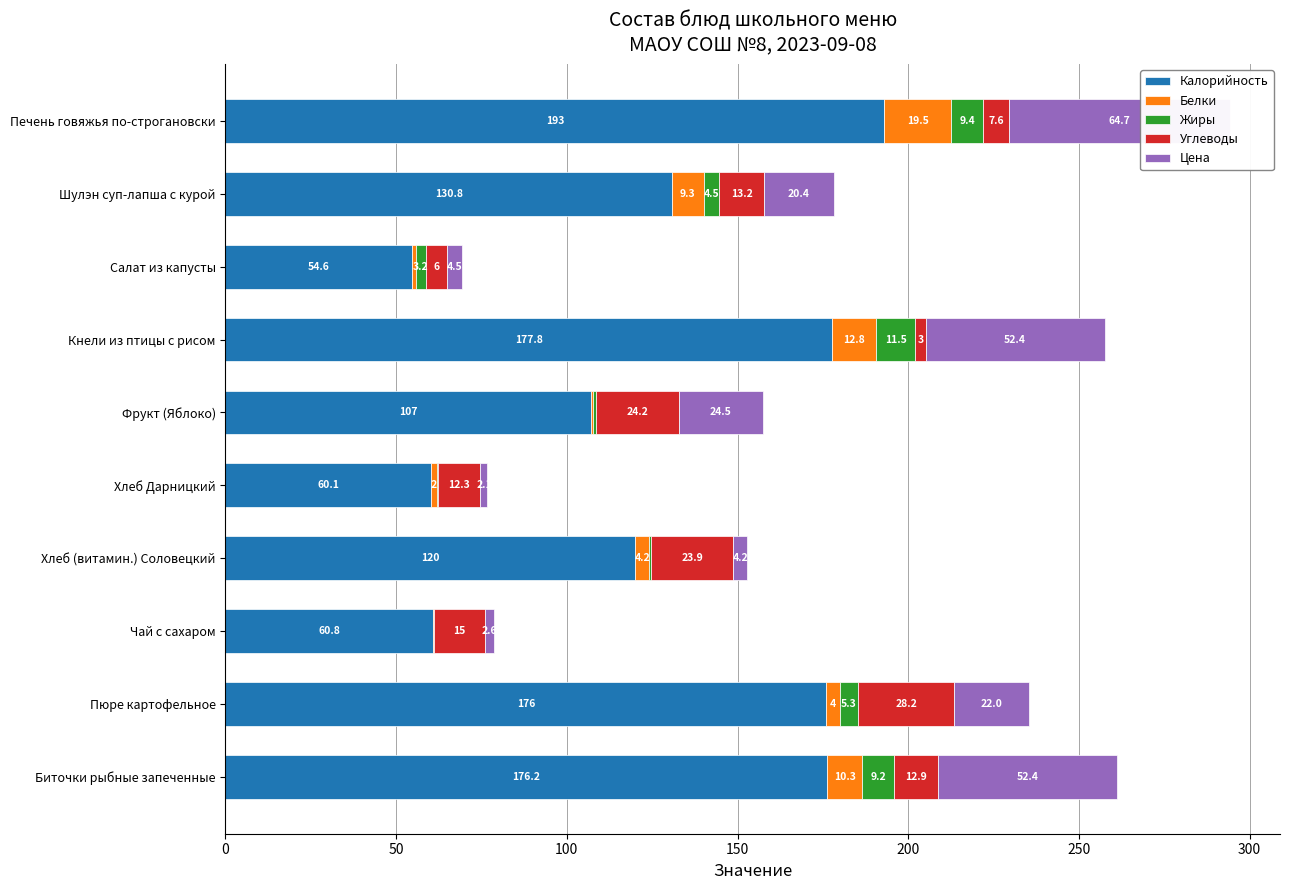

How many values in the Калорийность series are below 130?

5